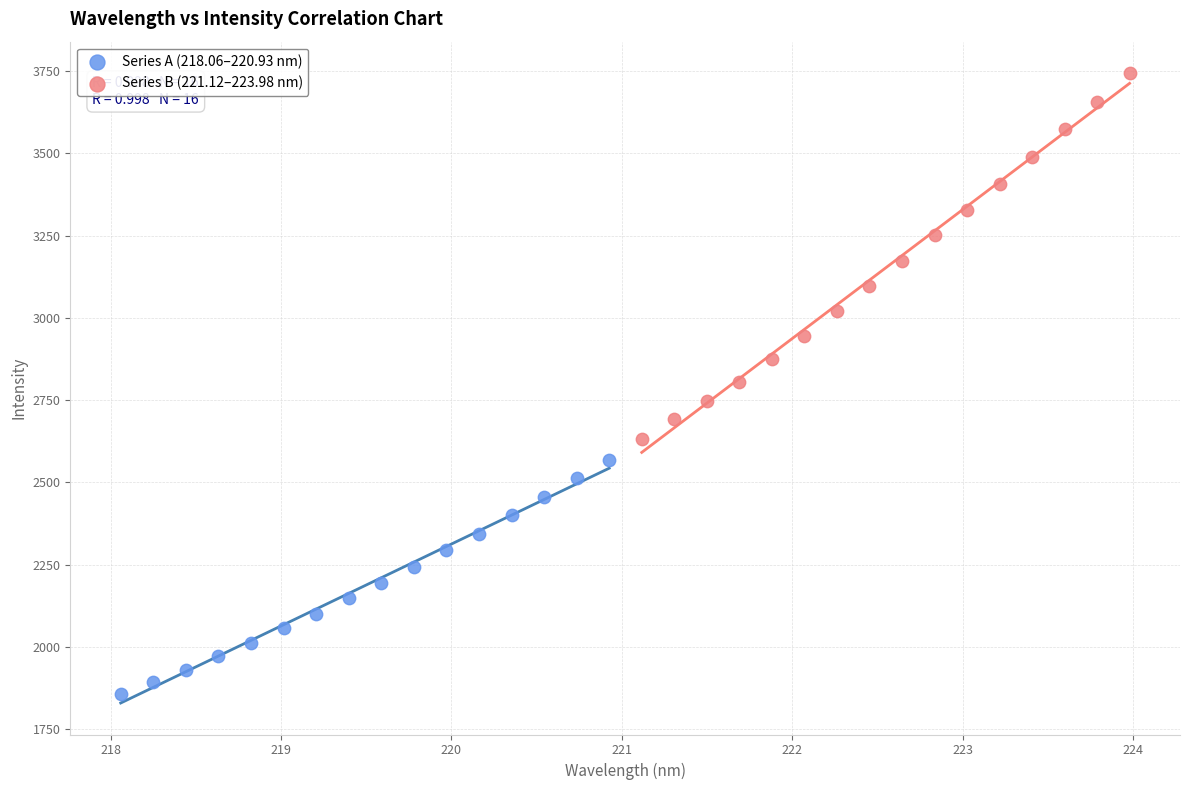

Which series contains the lowest Y value?

Series A (218.06–220.93 nm)